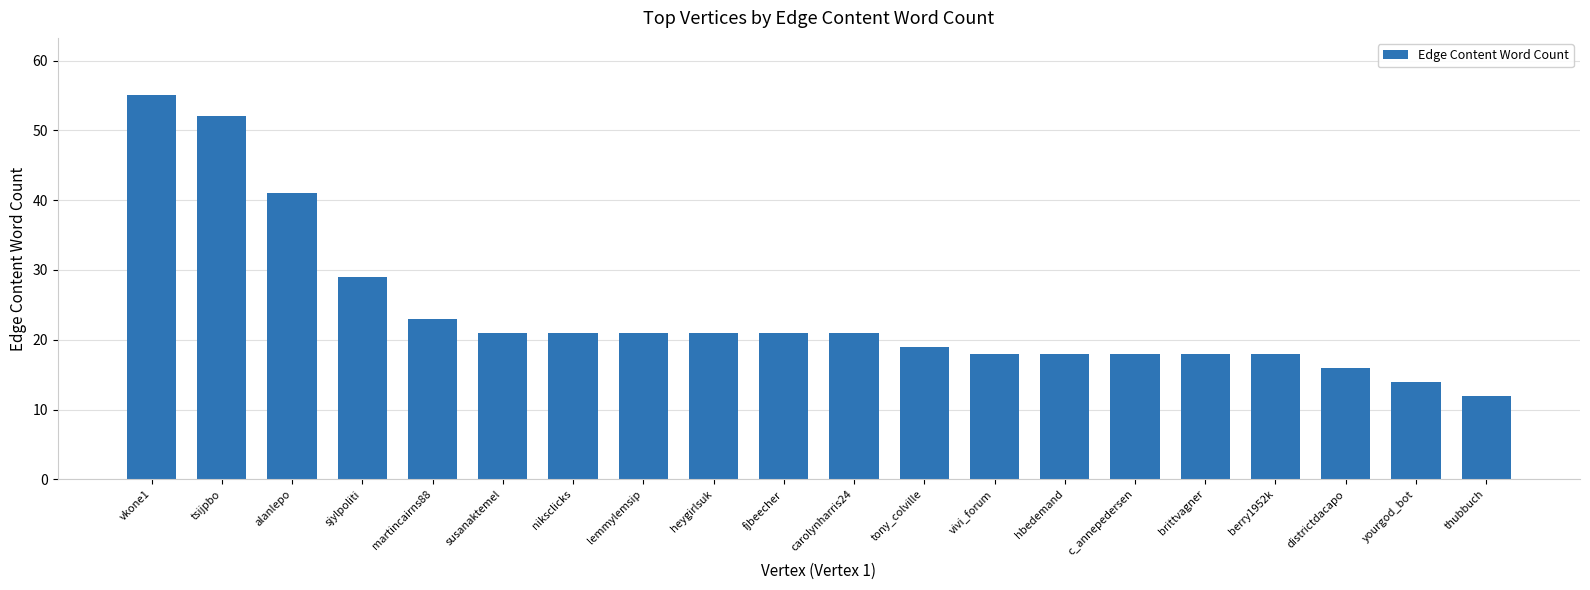

What value does the data have at fjbeecher, to the nearest 10?

20